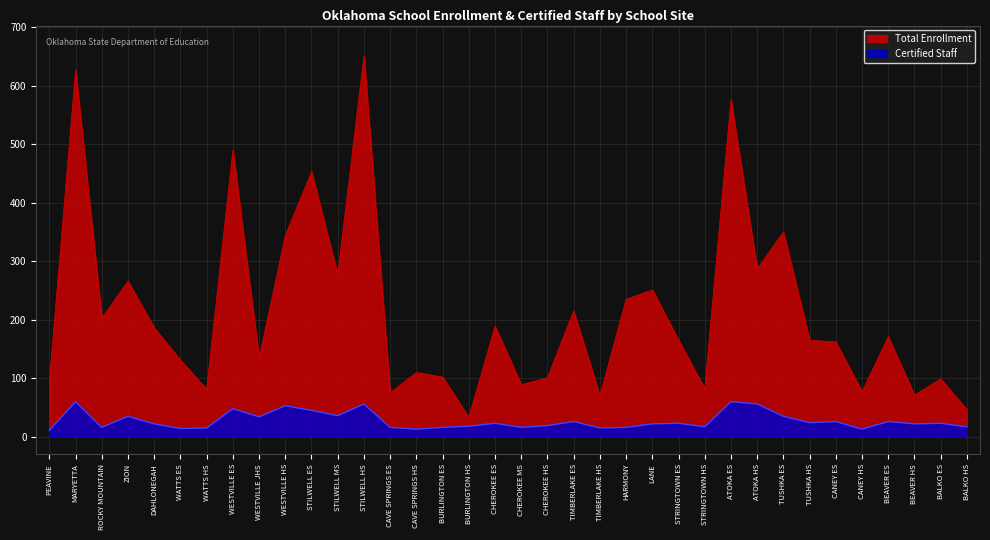

What is the maximum value for Total Enrollment?

651